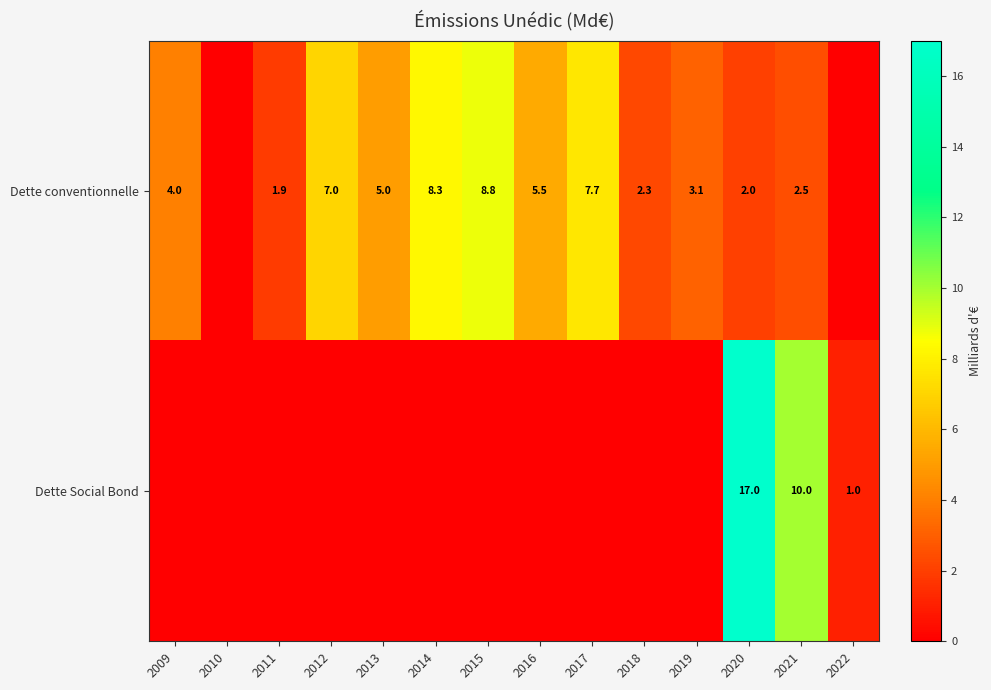

What is the sum of the Dette conventionnelle values at 2009 and 2013?

9.0